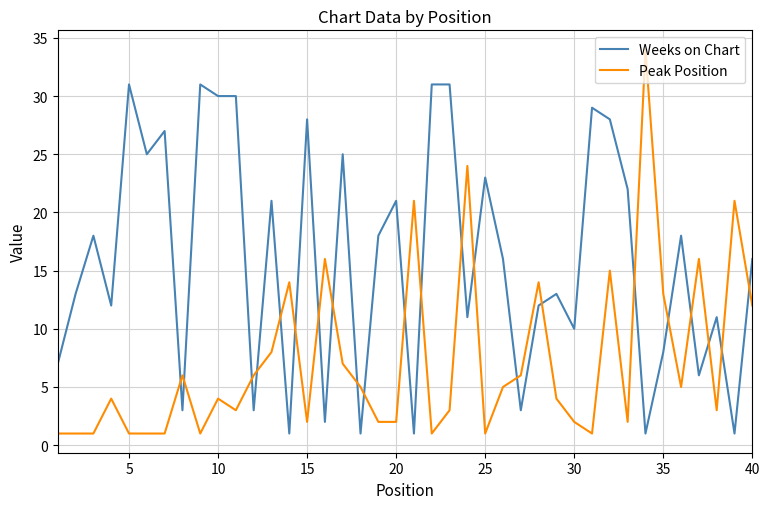

What is the maximum value for Peak Position?

34